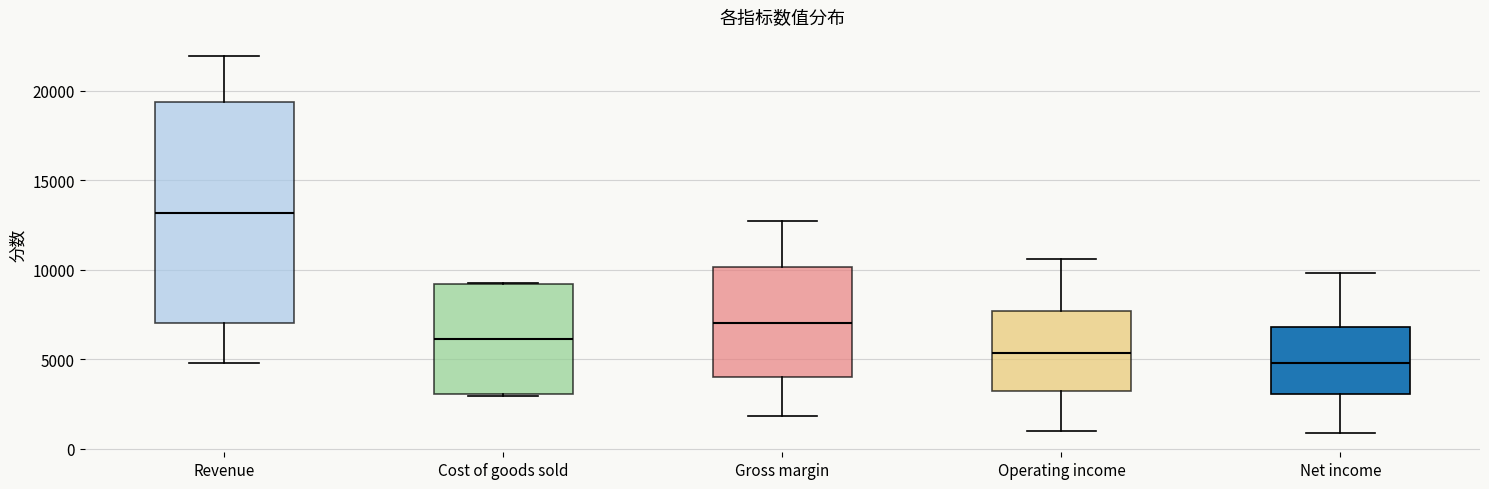

Reading left to right, transcribe this box plot: for each box, give where its median line is, the range the box spans, and where its two whiskers end, as read against the y-axis. The values are not printed on the chart, so give them approximately, as read against the axis.

Revenue: median 13000, box 7000 to 19500, whiskers 5000 to 22000
Cost of goods sold: median 6000, box 3000 to 9000, whiskers 3000 to 9000
Gross margin: median 7000, box 4000 to 10000, whiskers 2000 to 12500
Operating income: median 5500, box 3000 to 7500, whiskers 1000 to 10500
Net income: median 5000, box 3000 to 7000, whiskers 1000 to 10000